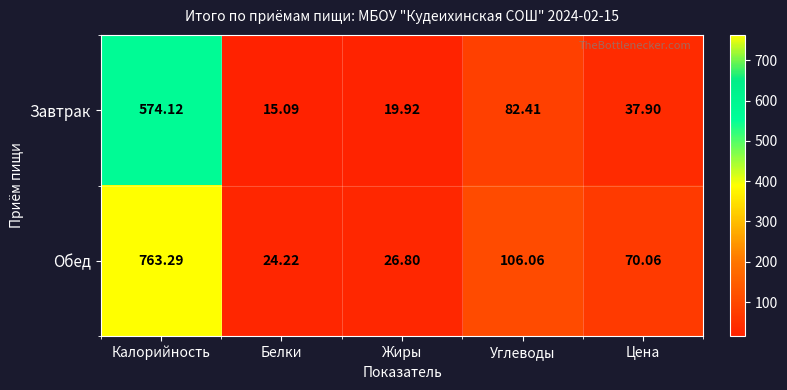

At which label is Завтрак closest to 294?

Углеводы